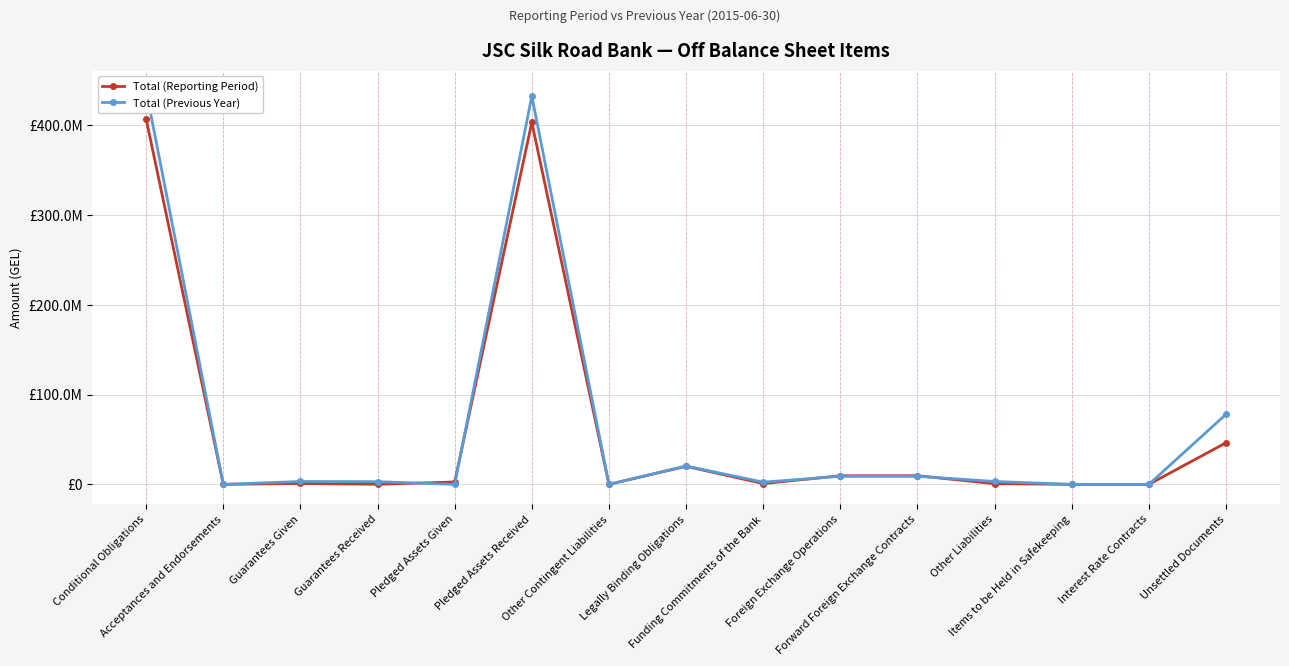

Read the Total (Previous Year) value at Unsettled Documents.

78051585.8